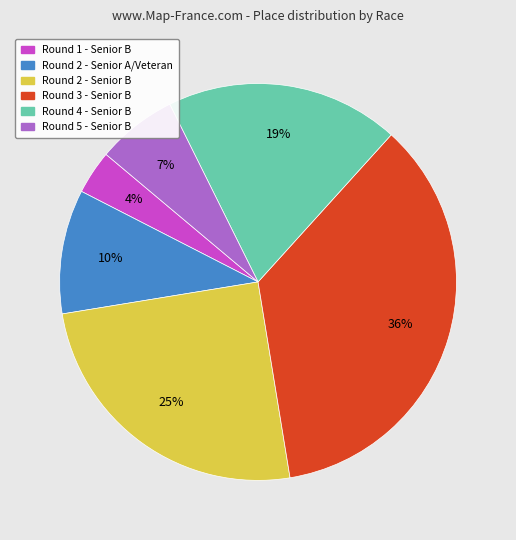

Is there any slice that represents more than half of the pie?

No